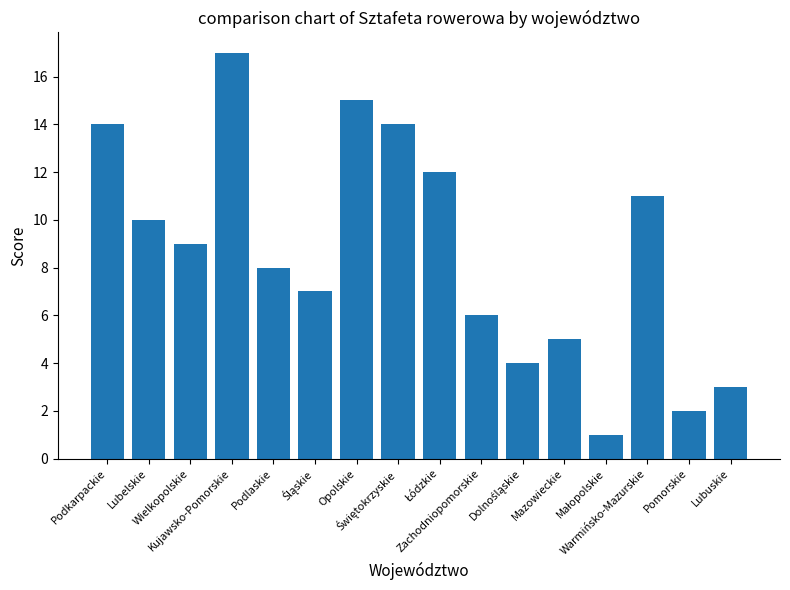

At which label is the value closest to 9?

Wielkopolskie